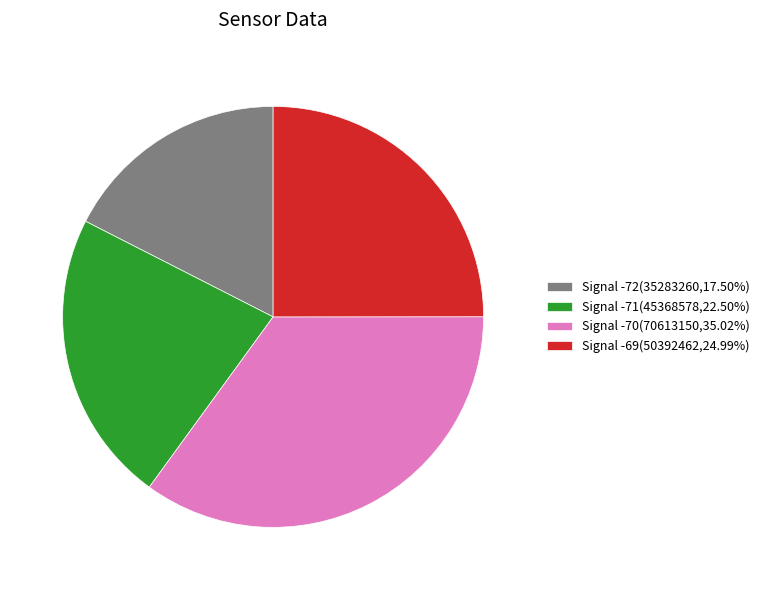

Combined, do Signal -69(50392462,24.99%) and Signal -70(70613150,35.02%) account for over 50%?

Yes